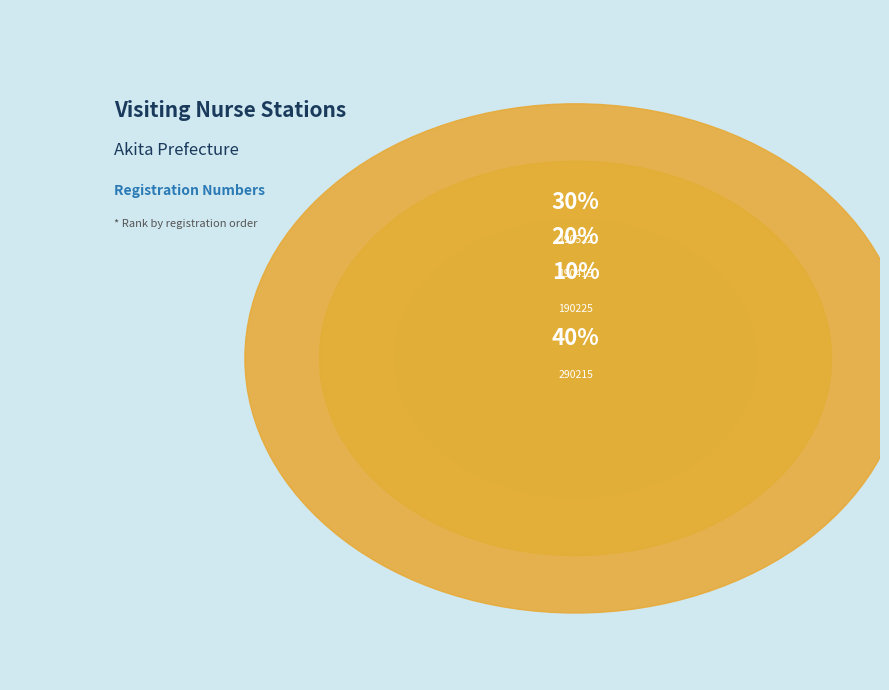

What percentage is the 190522 slice, to the nearest percent?

30%